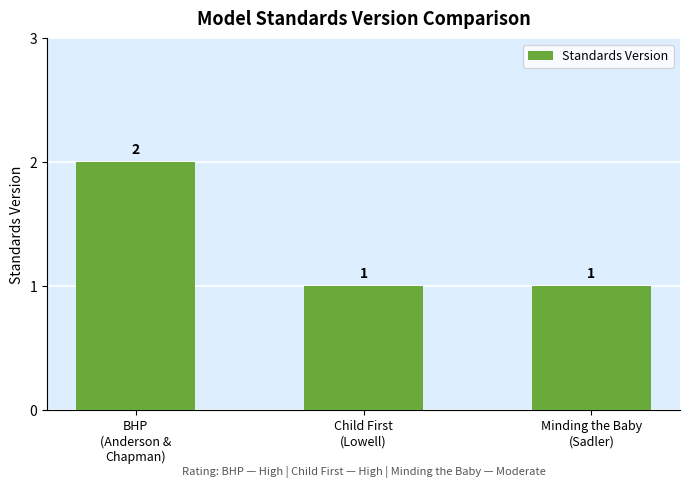

What is the value of the 3rd bar from the left?

1